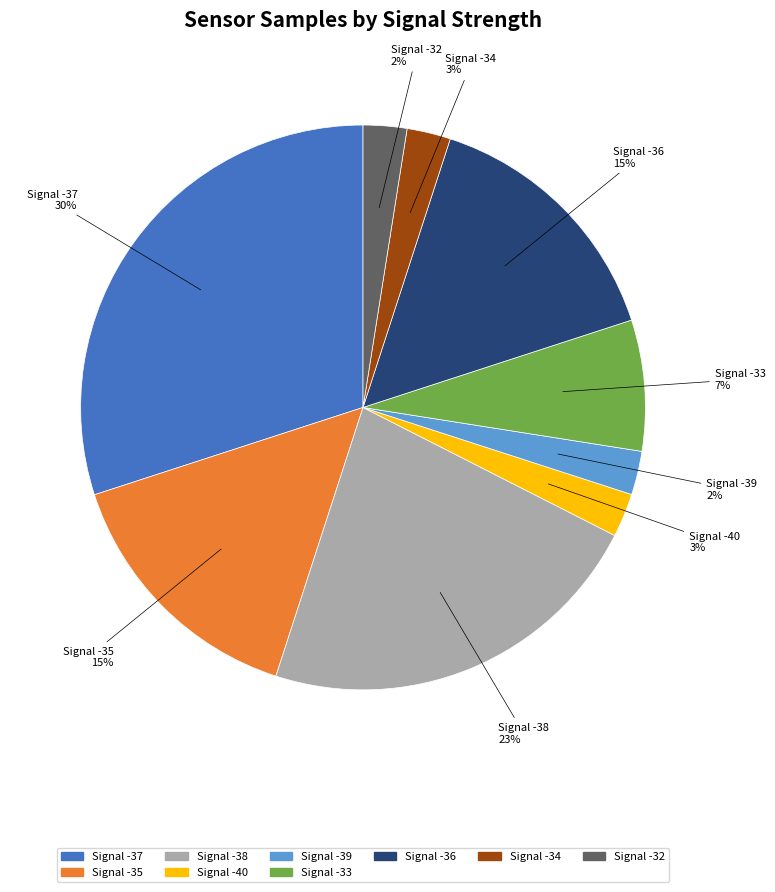

To the nearest percent, what is the average slice percentage?

11%